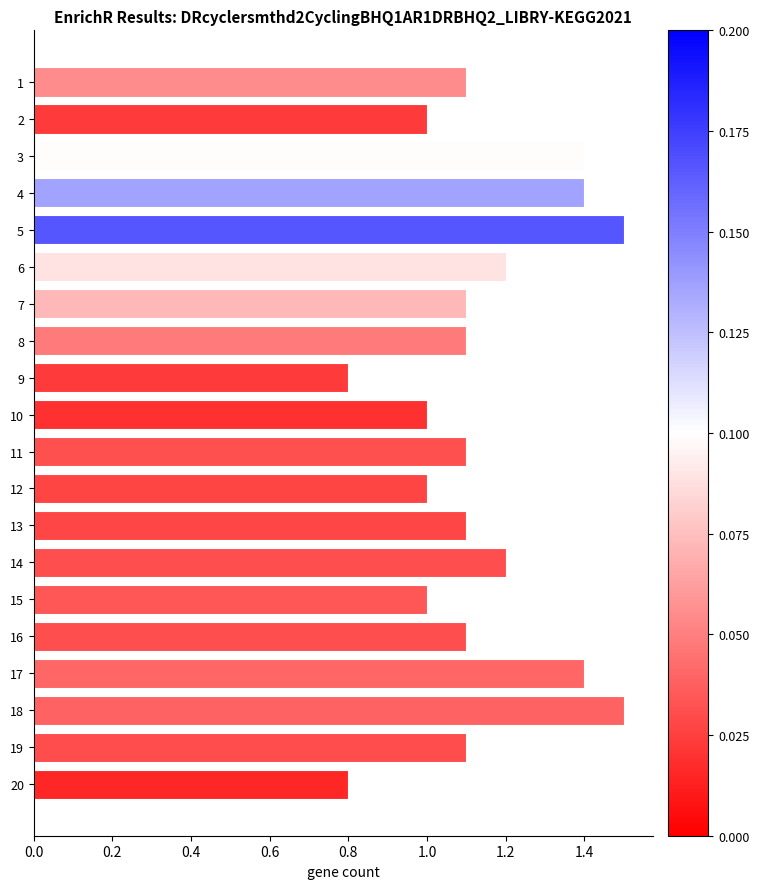

Reading top to bottom, list all the values displayed in this chart.

1.1	1.0	1.4	1.4	1.5	1.2	1.1	1.1	0.8	1.0	1.1	1.0	1.1	1.2	1.0	1.1	1.4	1.5	1.1	0.8